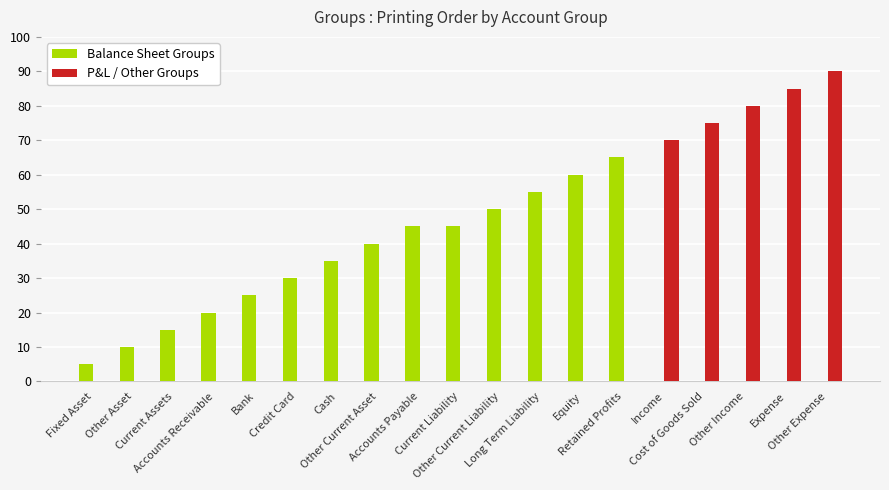

Reading left to right, what are all the values shown in this chart?

Balance Sheet Groups: Fixed Asset=5	Other Asset=10	Current Assets=15	Accounts Receivable=20	Bank=25	Credit Card=30	Cash=35	Other Current Asset=40	Accounts Payable=45	Current Liability=45	Other Current Liability=50	Long Term Liability=55	Equity=60	Retained Profits=65	Income=0	Cost of Goods Sold=0	Other Income=0	Expense=0	Other Expense=0
P&L / Other Groups: Fixed Asset=0	Other Asset=0	Current Assets=0	Accounts Receivable=0	Bank=0	Credit Card=0	Cash=0	Other Current Asset=0	Accounts Payable=0	Current Liability=0	Other Current Liability=0	Long Term Liability=0	Equity=0	Retained Profits=0	Income=70	Cost of Goods Sold=75	Other Income=80	Expense=85	Other Expense=90